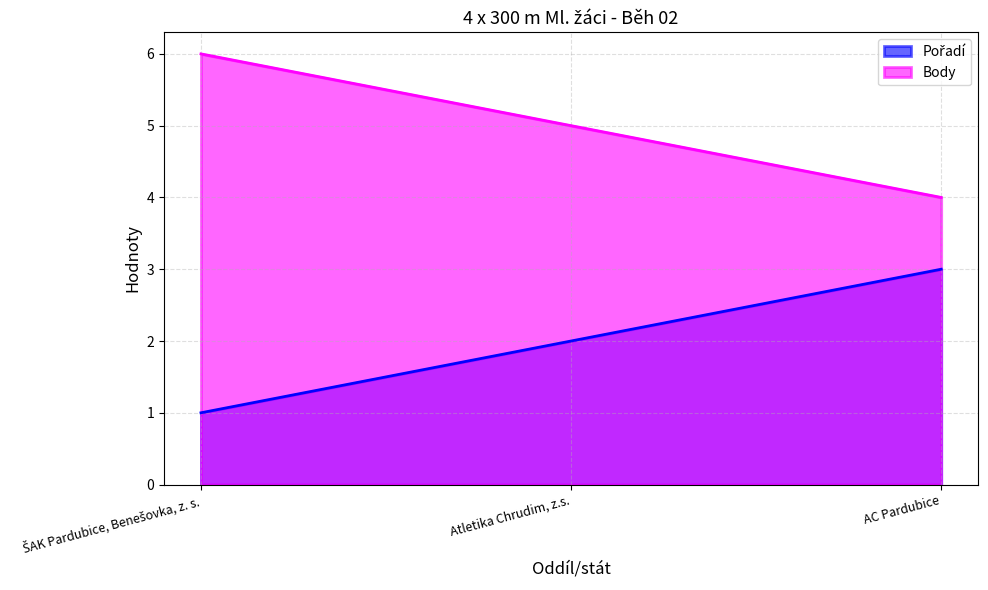

Reading left to right, what are all the values shown in this chart?

Pořadí: ŠAK Pardubice, Benešovka, z. s.=1	Atletika Chrudim, z.s.=2	AC Pardubice=3
Body: ŠAK Pardubice, Benešovka, z. s.=6	Atletika Chrudim, z.s.=5	AC Pardubice=4